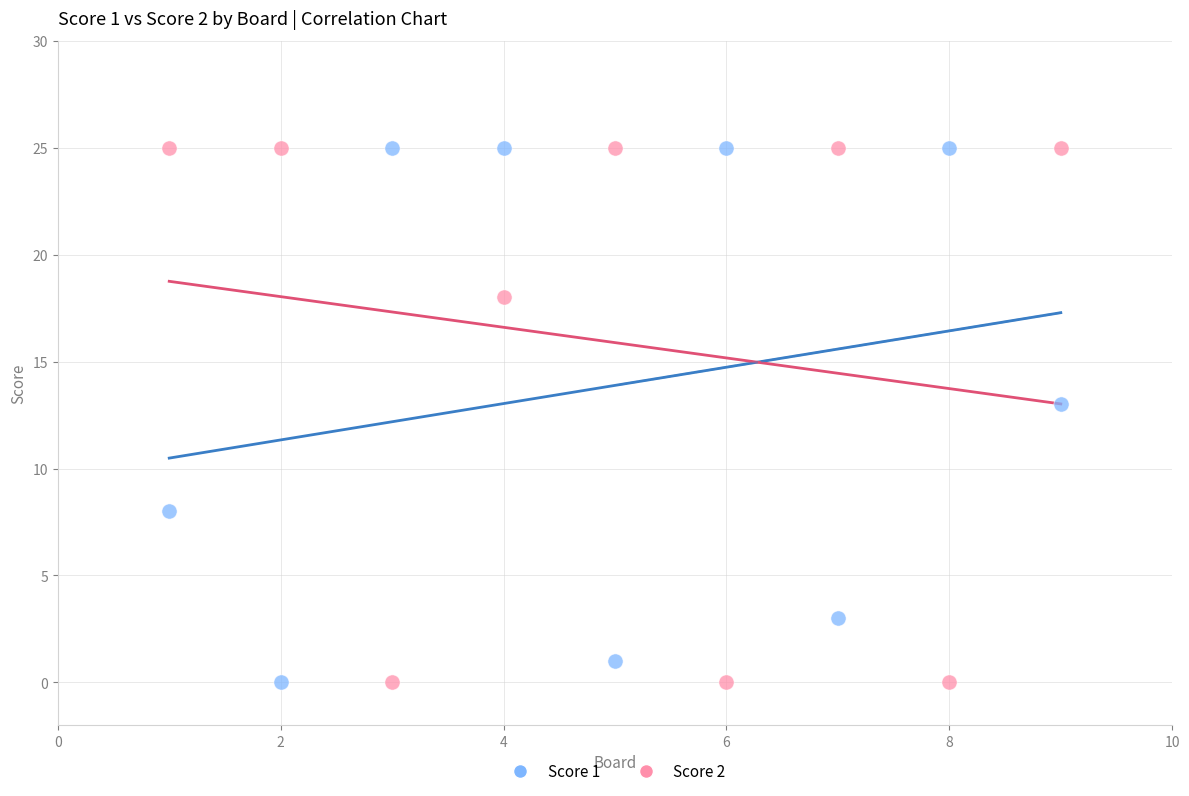

What is the X range (max minus min) for the scatter plot?

8